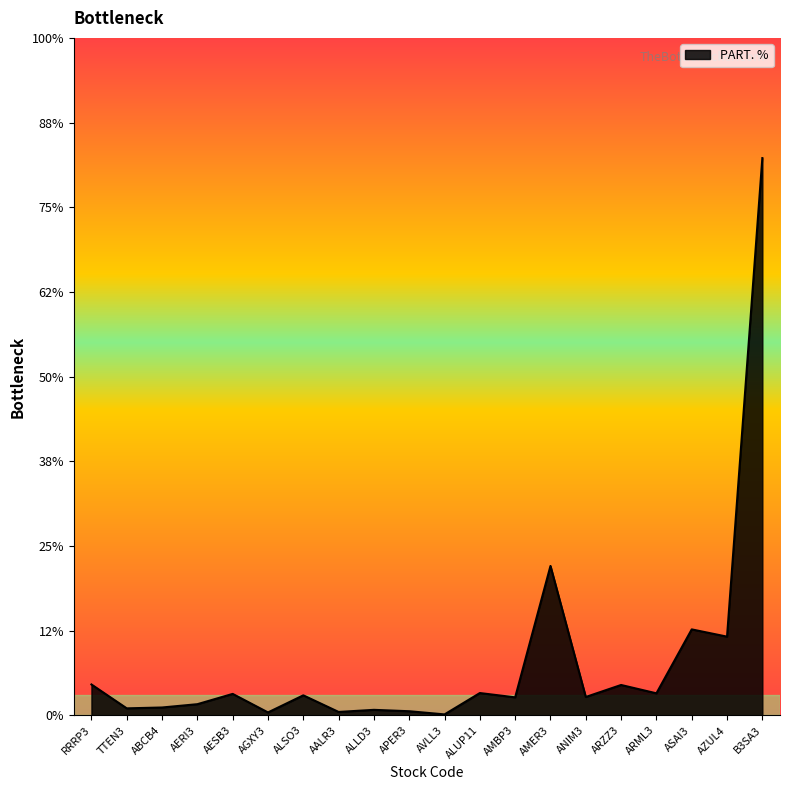

How many interior local peaks (higher than both neighbors) does the data have?

7